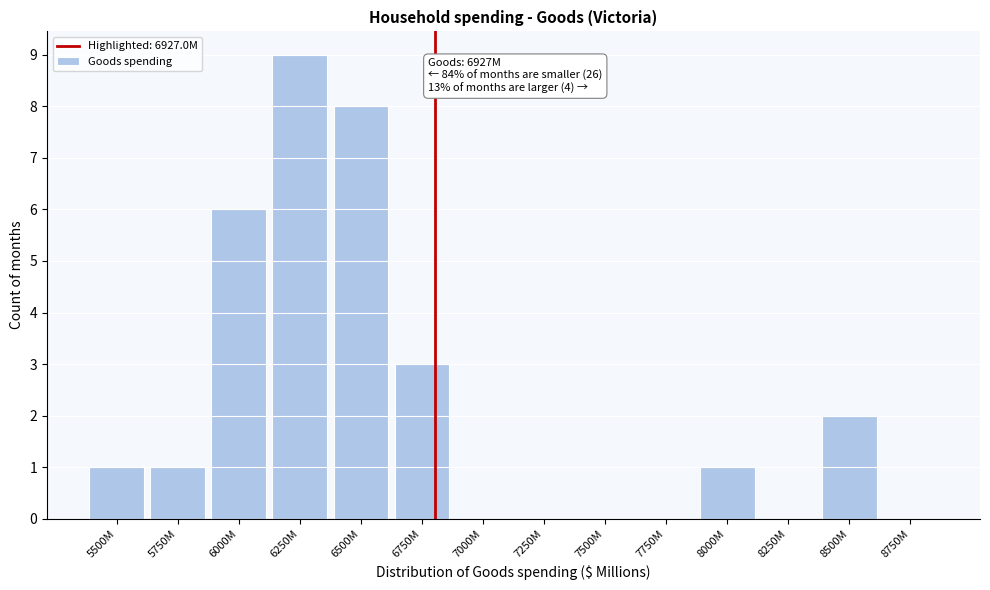

Reading right to left, list all the values displayed in this chart.

8750M=0	8500M=2	8250M=0	8000M=1	7750M=0	7500M=0	7250M=0	7000M=0	6750M=3	6500M=8	6250M=9	6000M=6	5750M=1	5500M=1